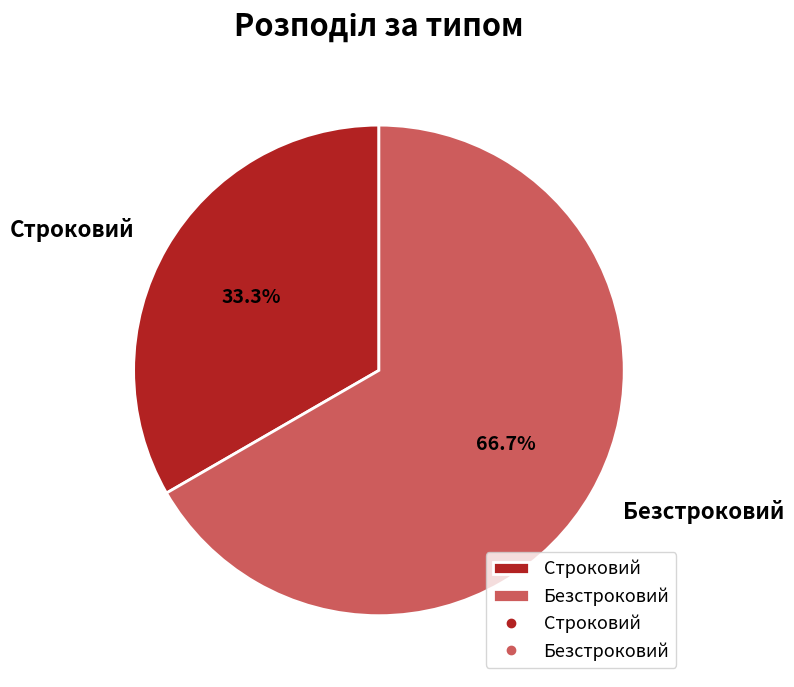

True or false: Строковий accounts for 46% of the total.

False